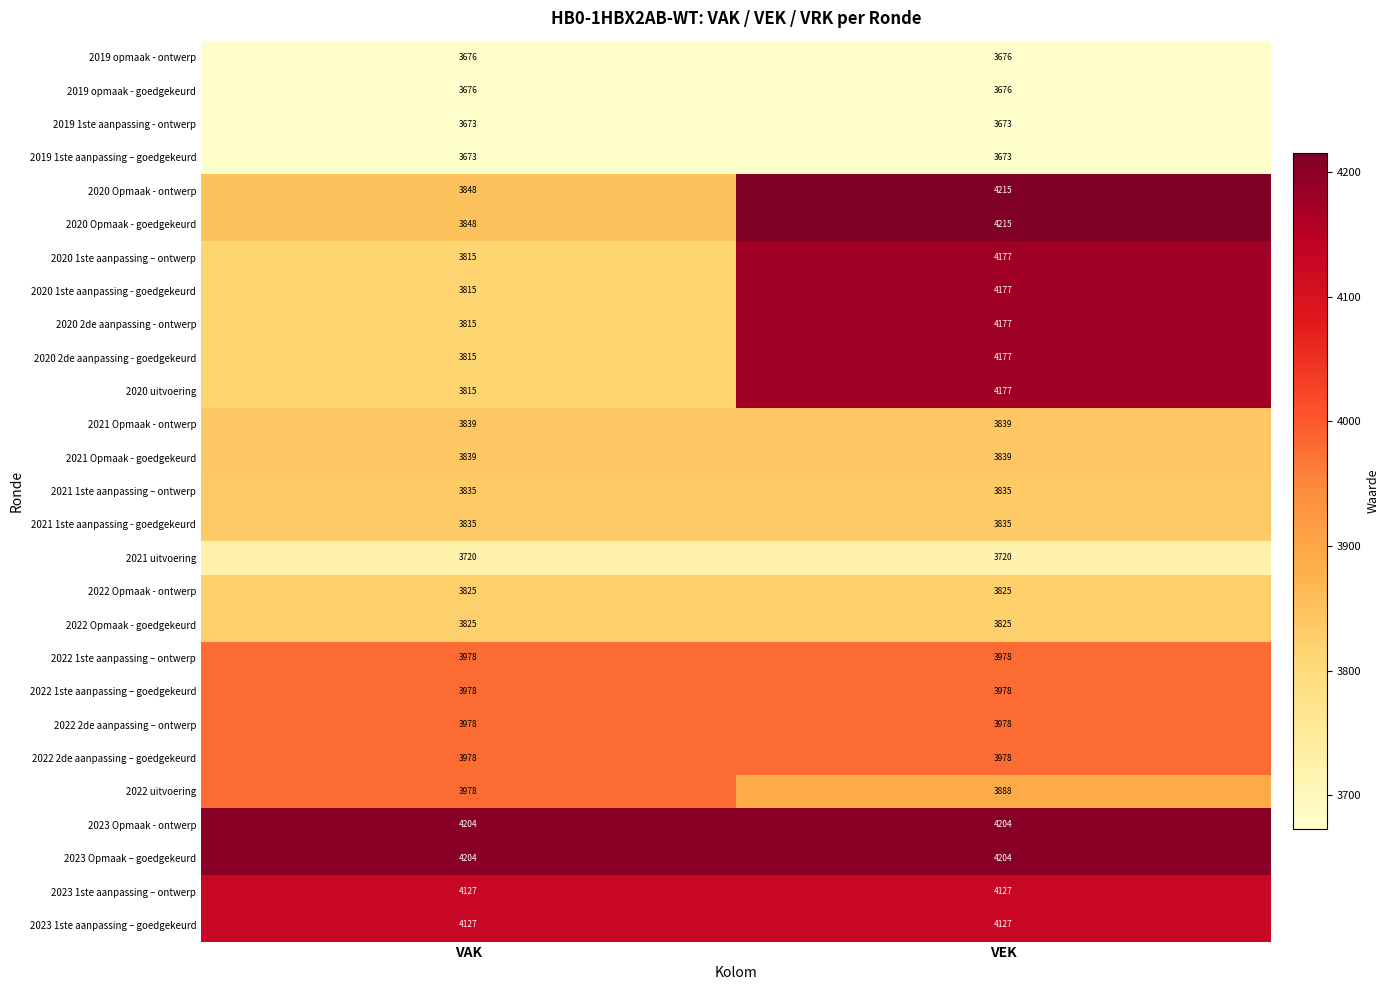

Rank the categories by 2020 Opmaak - ontwerp value from highest to lowest.

VEK, VAK